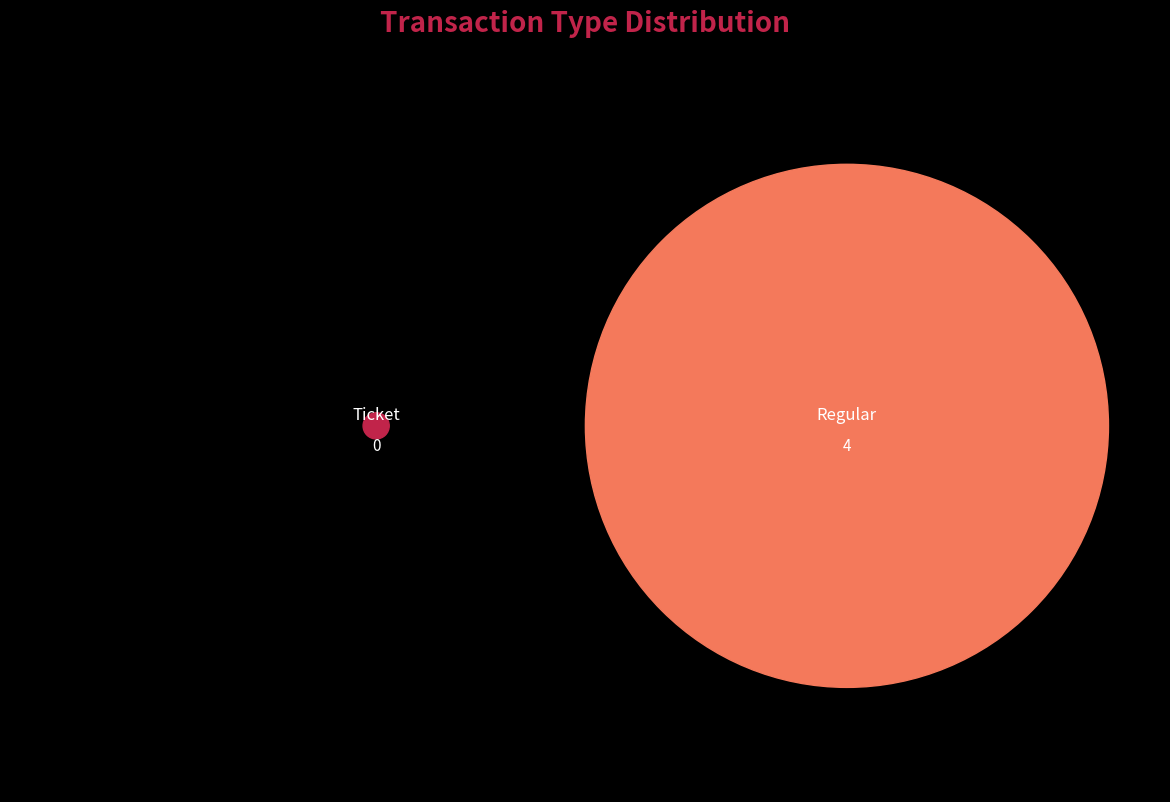

Does any single category account for the majority?

Yes